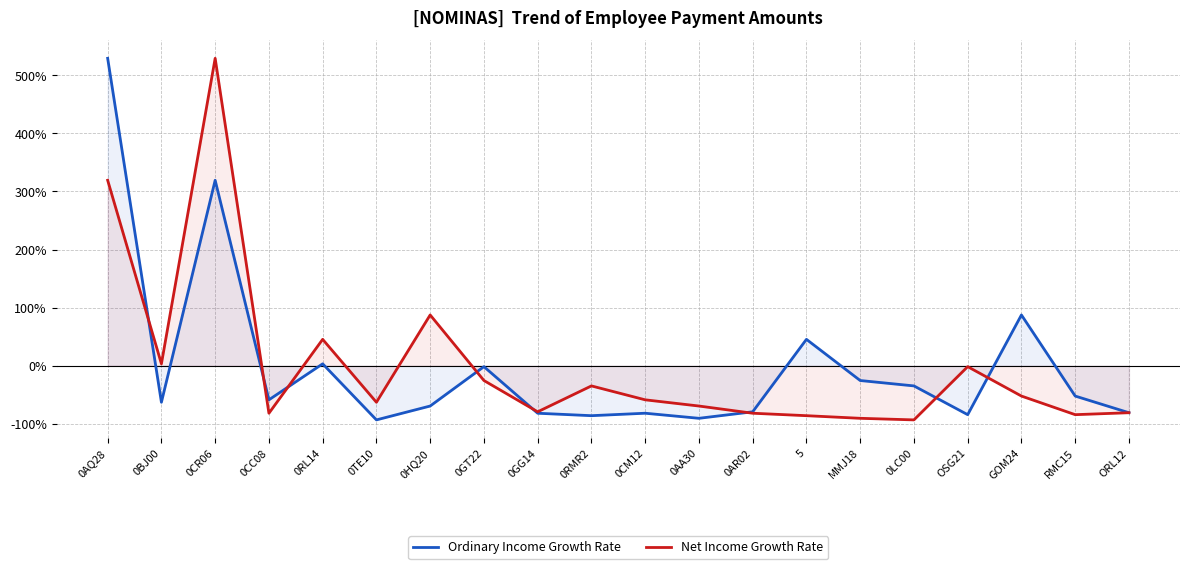

What is the label of the 4th point from the right?

OSG21